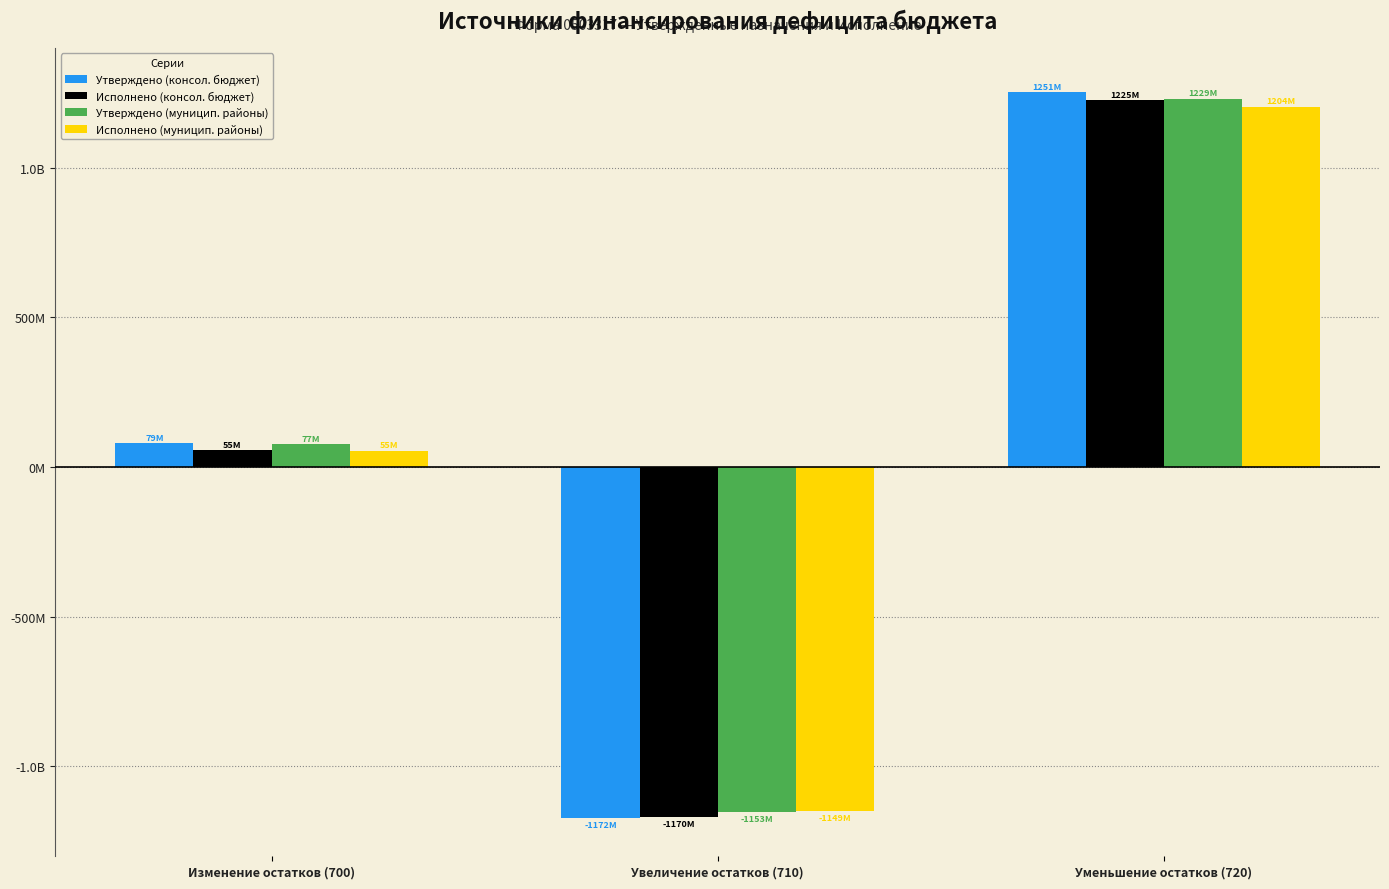

What is the label of the 1st bar from the left?

Изменение остатков (700)